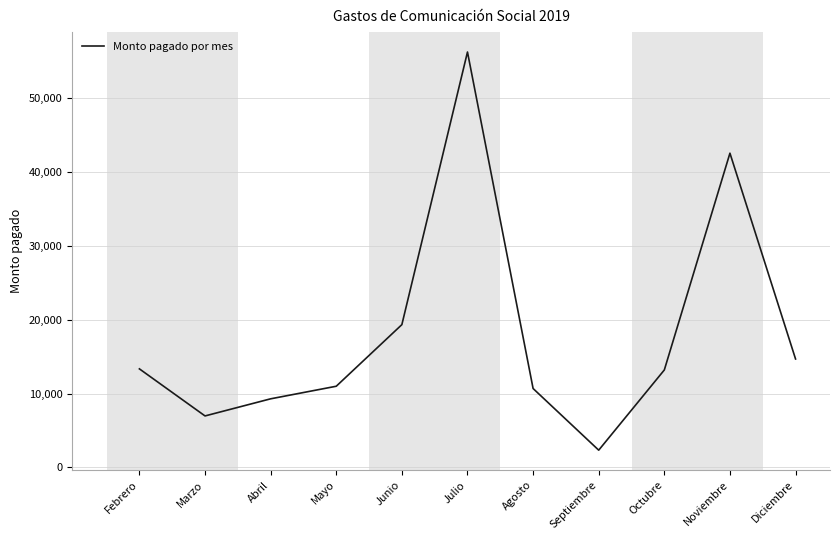

Does the chart have visible grid lines?

Yes